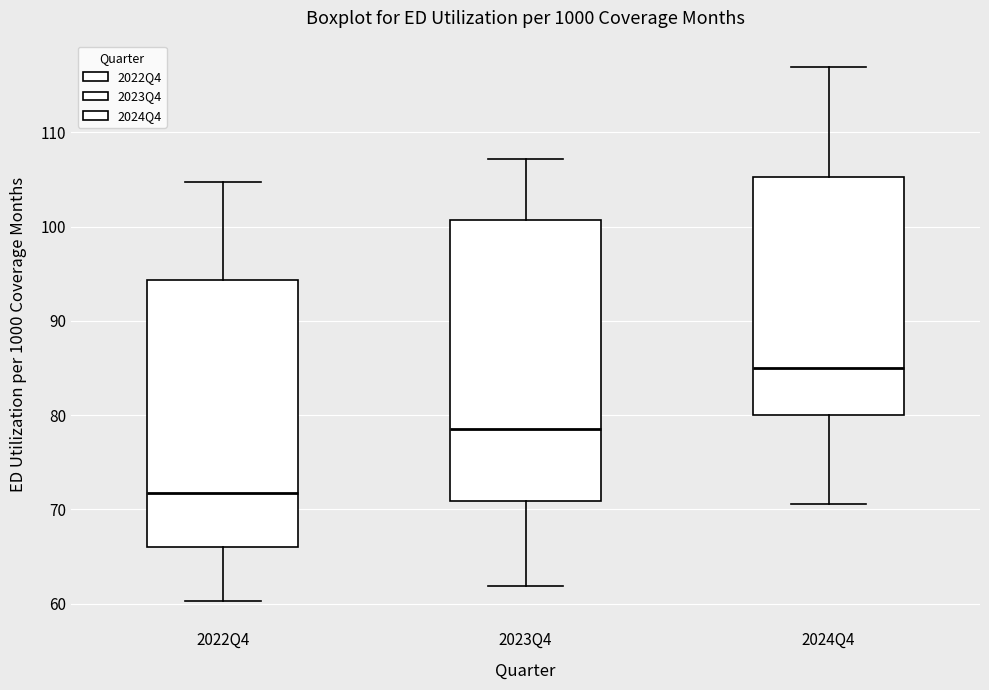

Where is the upper edge of the box for 2022Q4 on the y-axis? The values are not printed on the chart, so give them approximately, as read against the axis.

94